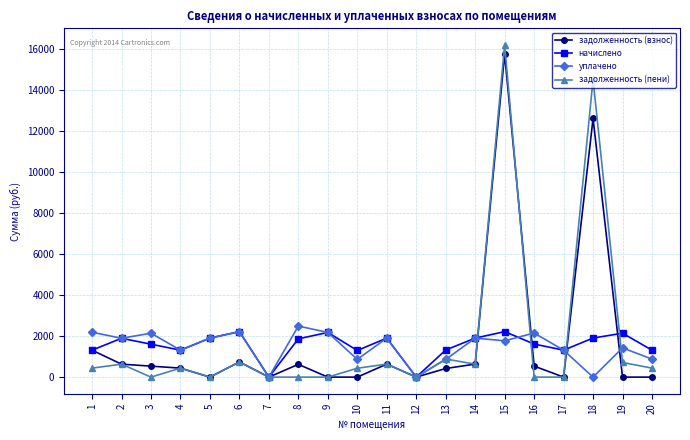

At which label does задолженность (пени) reach its peak?

15